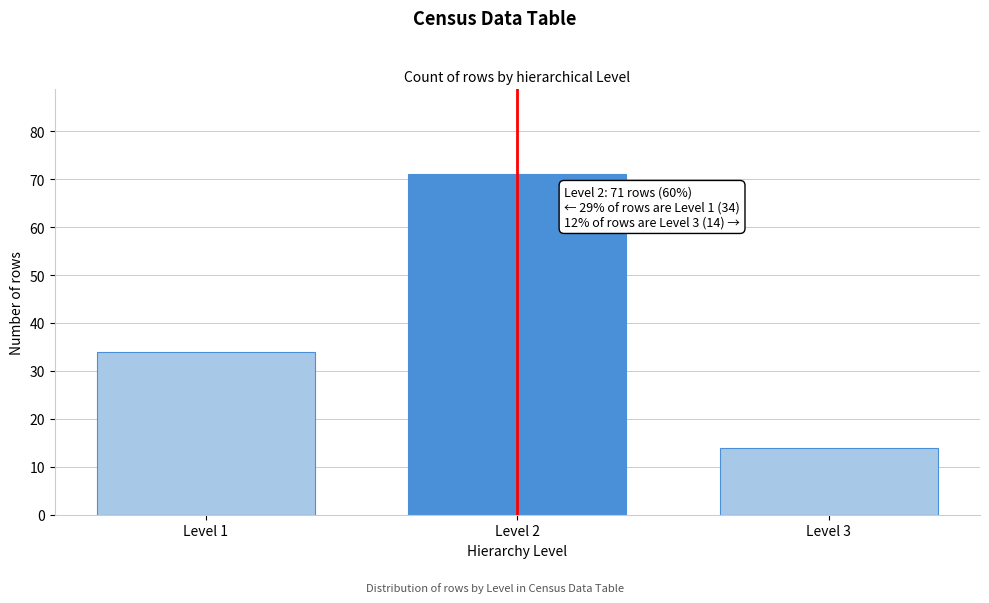

Reading left to right, transcribe all the data shown in this chart.

Level 1=34	Level 2=71	Level 3=14